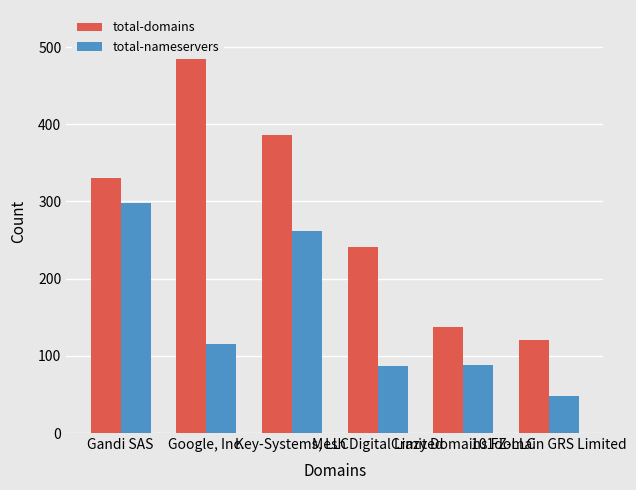

How many data points does each series have?

6